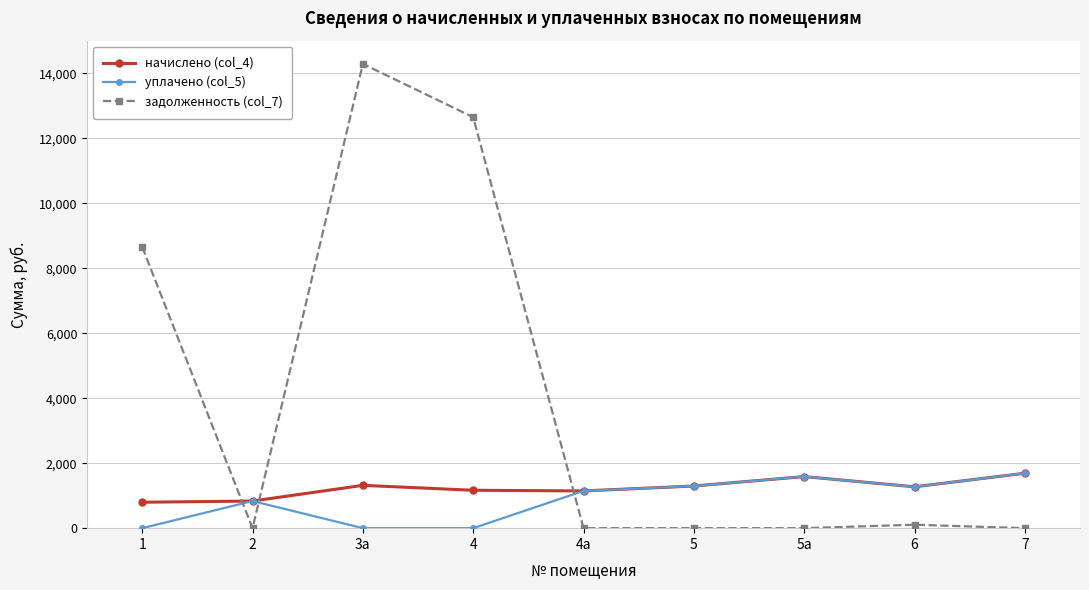

The value of начислено (col_4) at 2 is 834.7. True or false?

True